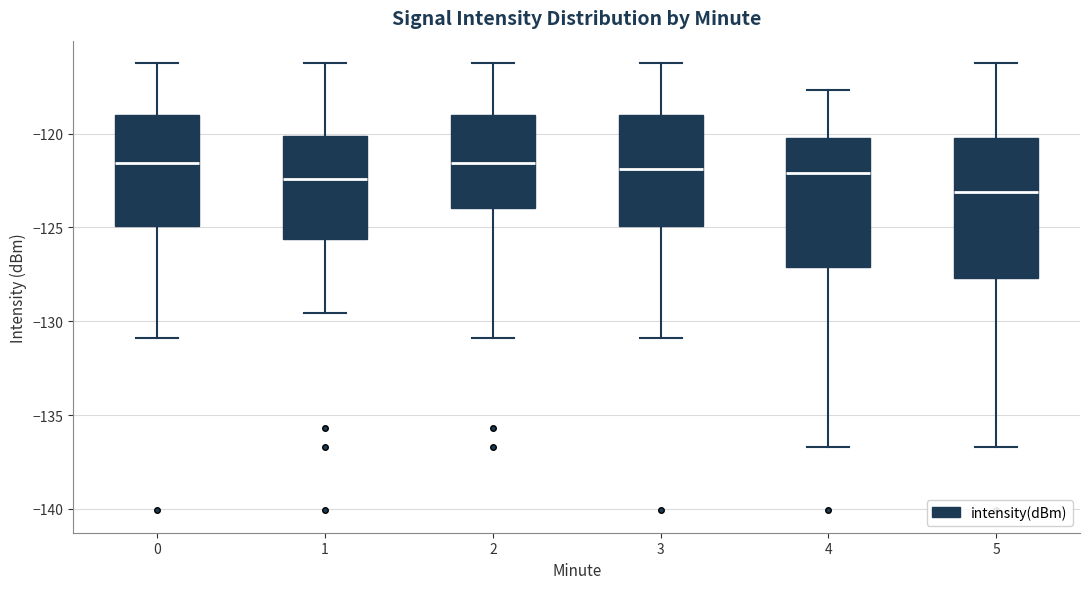

Where does the upper whisker of the box at x = 4 end on the y-axis? The values are not printed on the chart, so give them approximately, as read against the axis.

-117.5